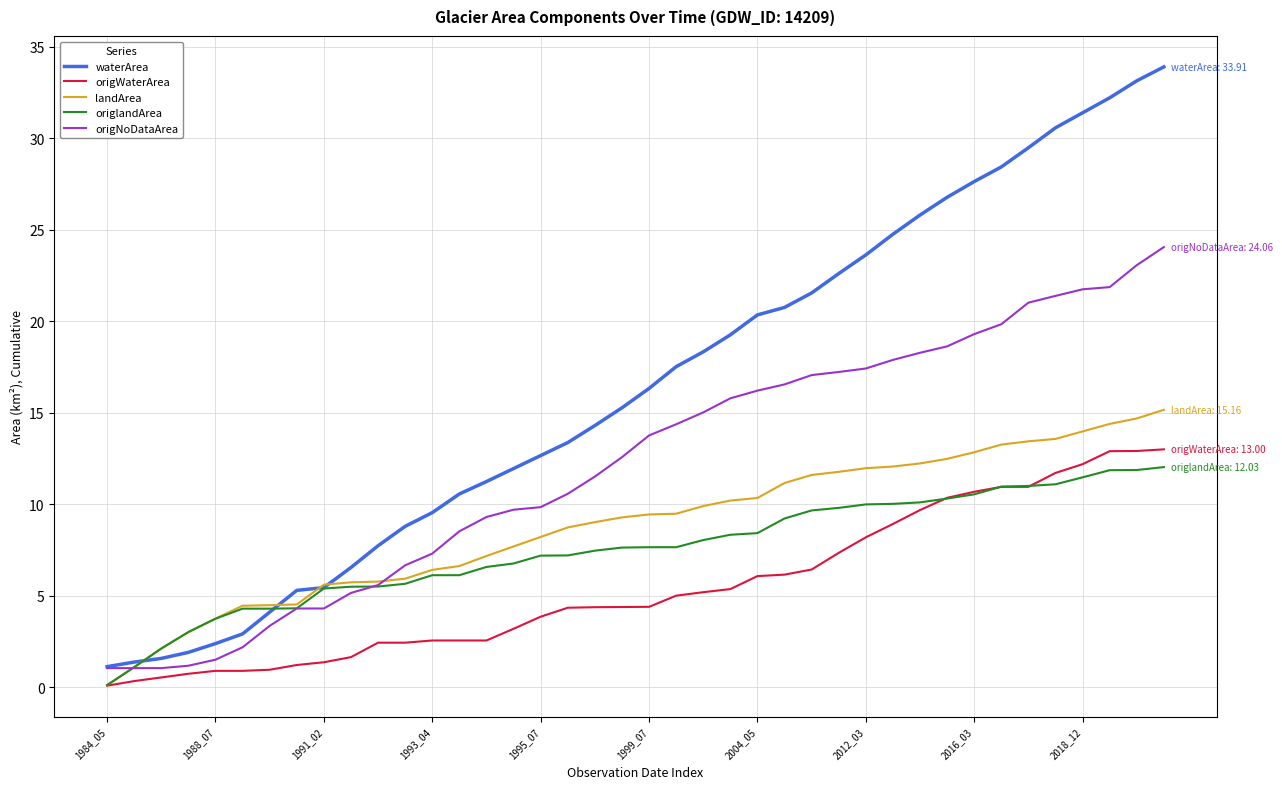

Which series has the widest spread of values?

waterArea